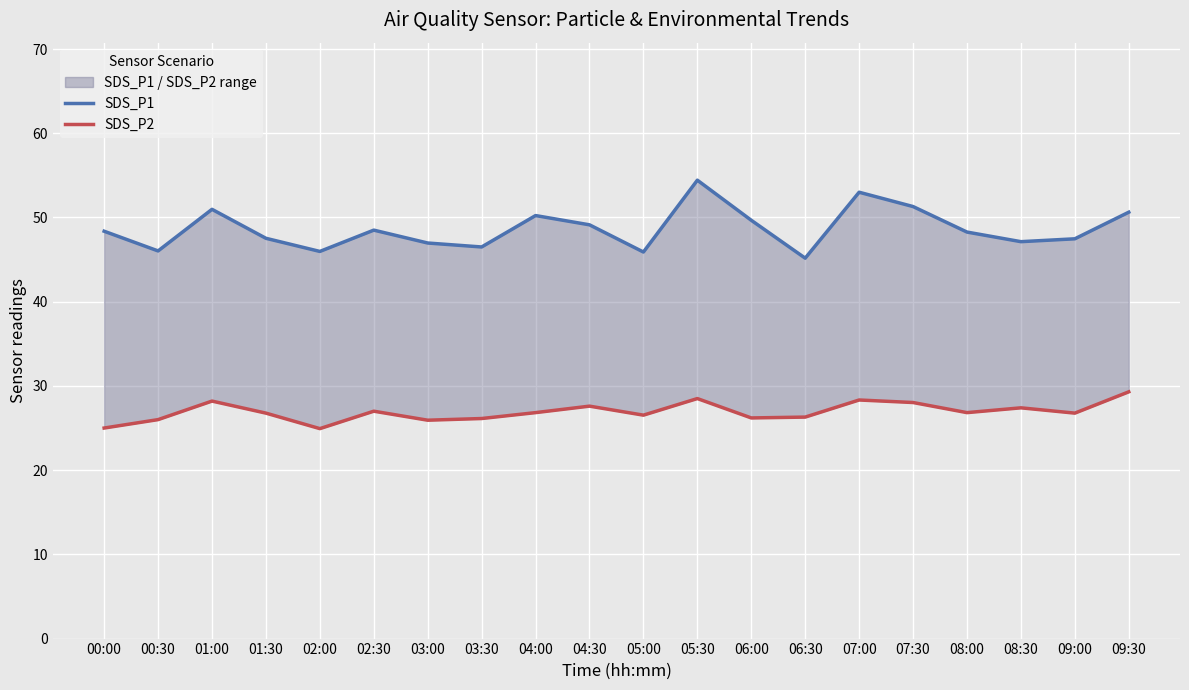

Is it true that SDS_P2 equals 26.8 at 09:00?

True